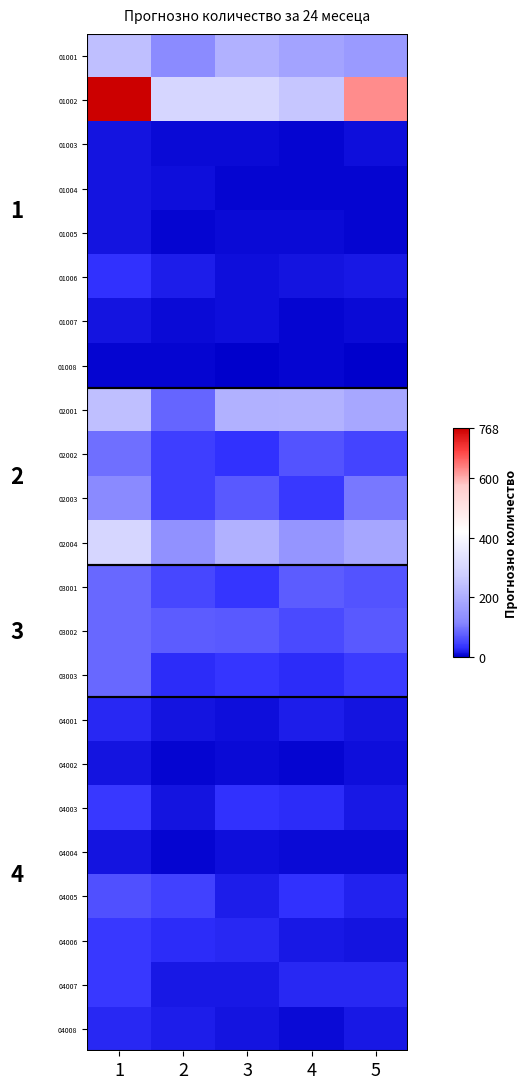

Is it true that 04008 equals 13.9 at 1?

False